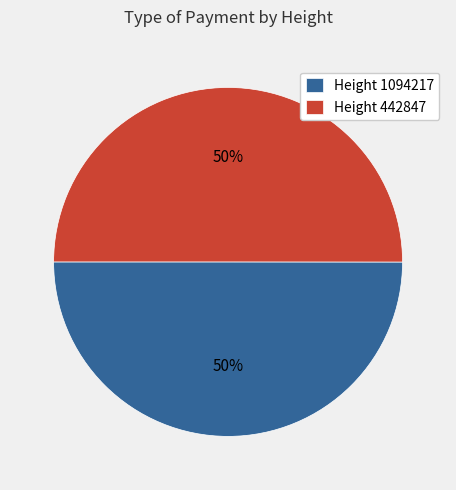

To the nearest percent, what portion does Height 442847 represent?

50%